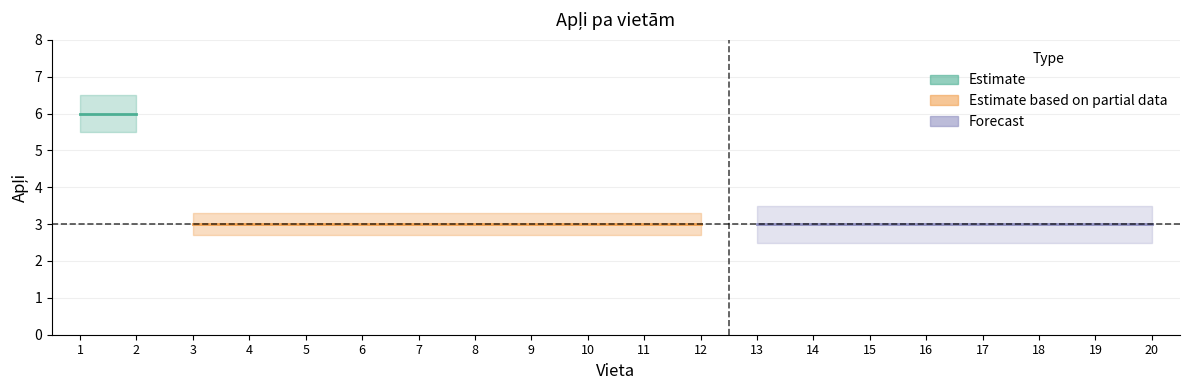

The chart shows a value of 1 at 8. True or false?

False